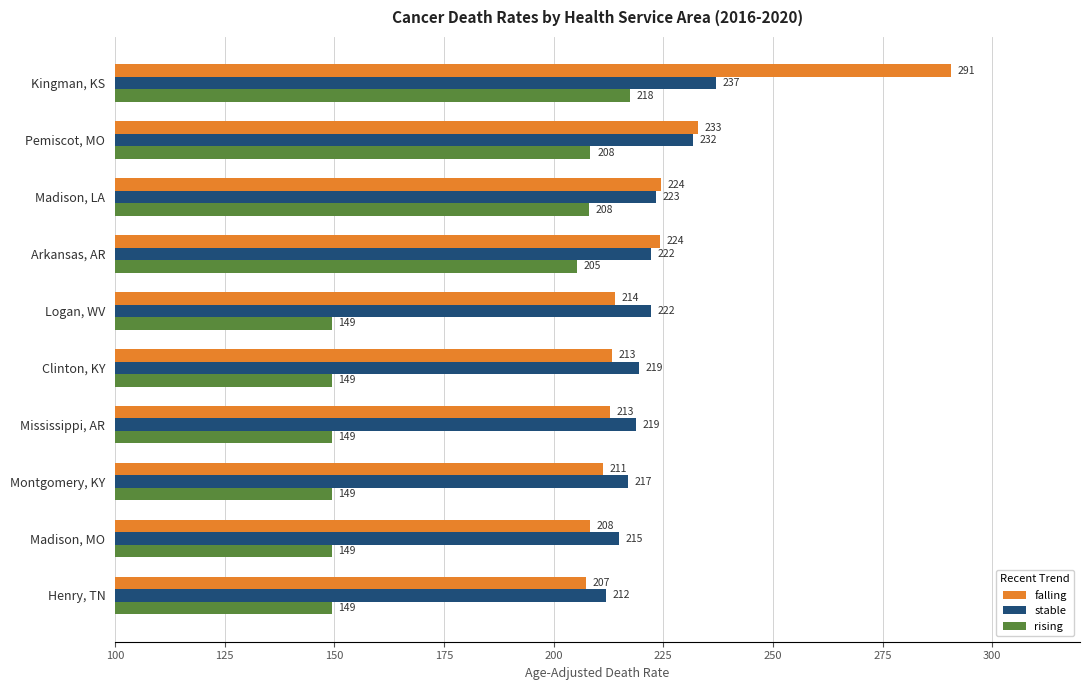

Which category has the highest value across all series?

Kingman, KS